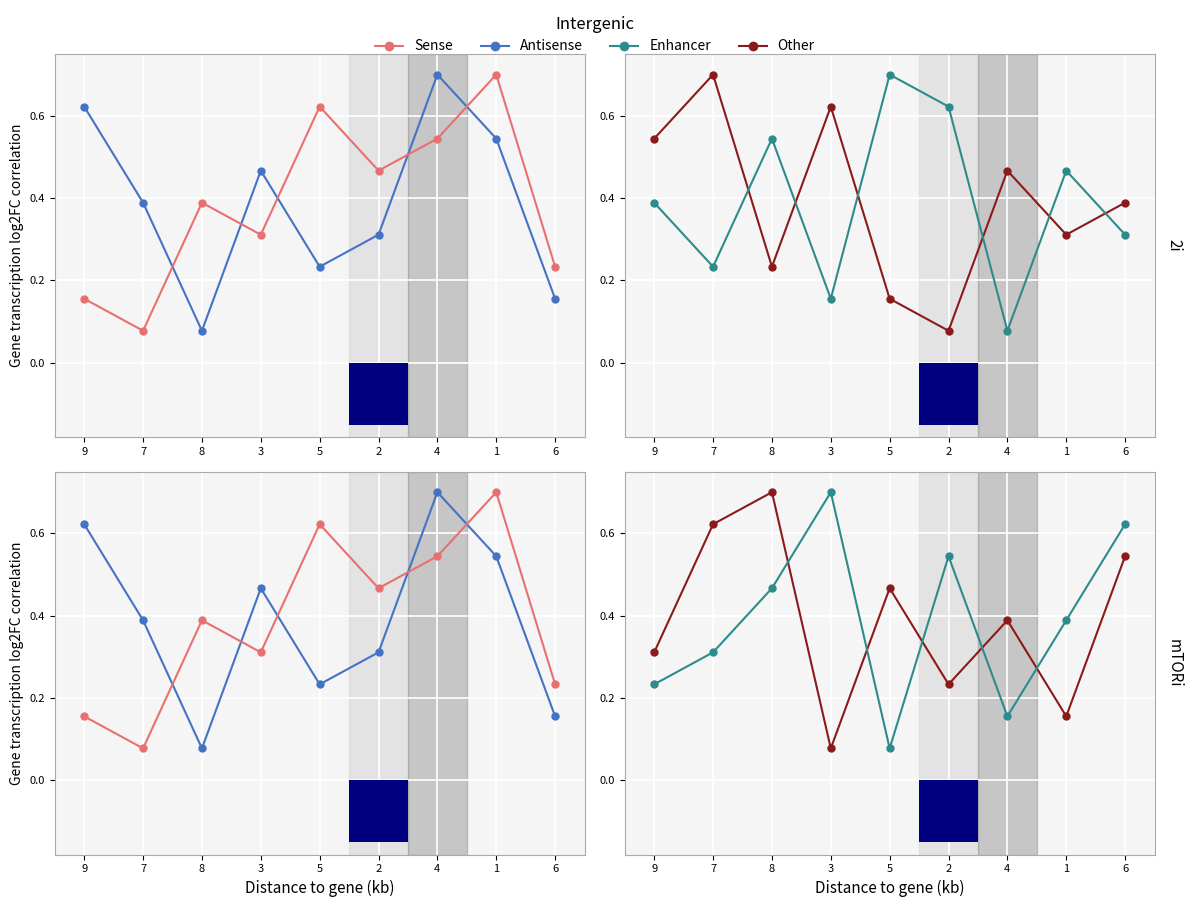

The Enhancer series shows 0.3 at 1. True or false?

False